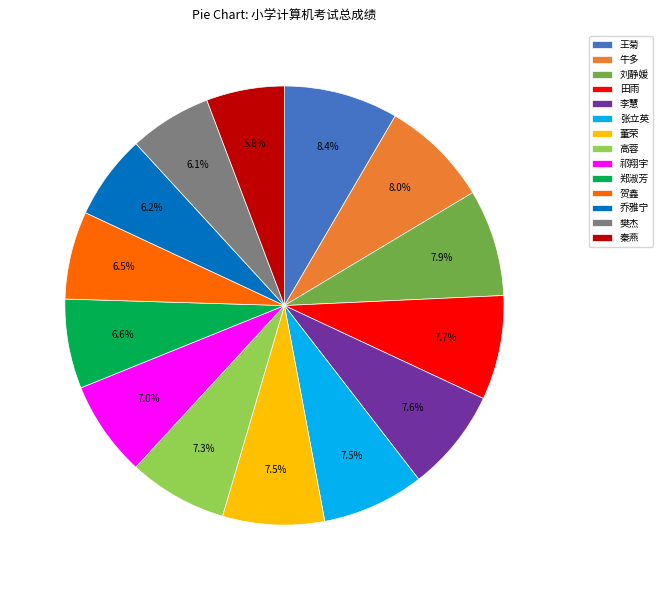

Combined, do 王菊 and 郑淑芳 account for over 50%?

No